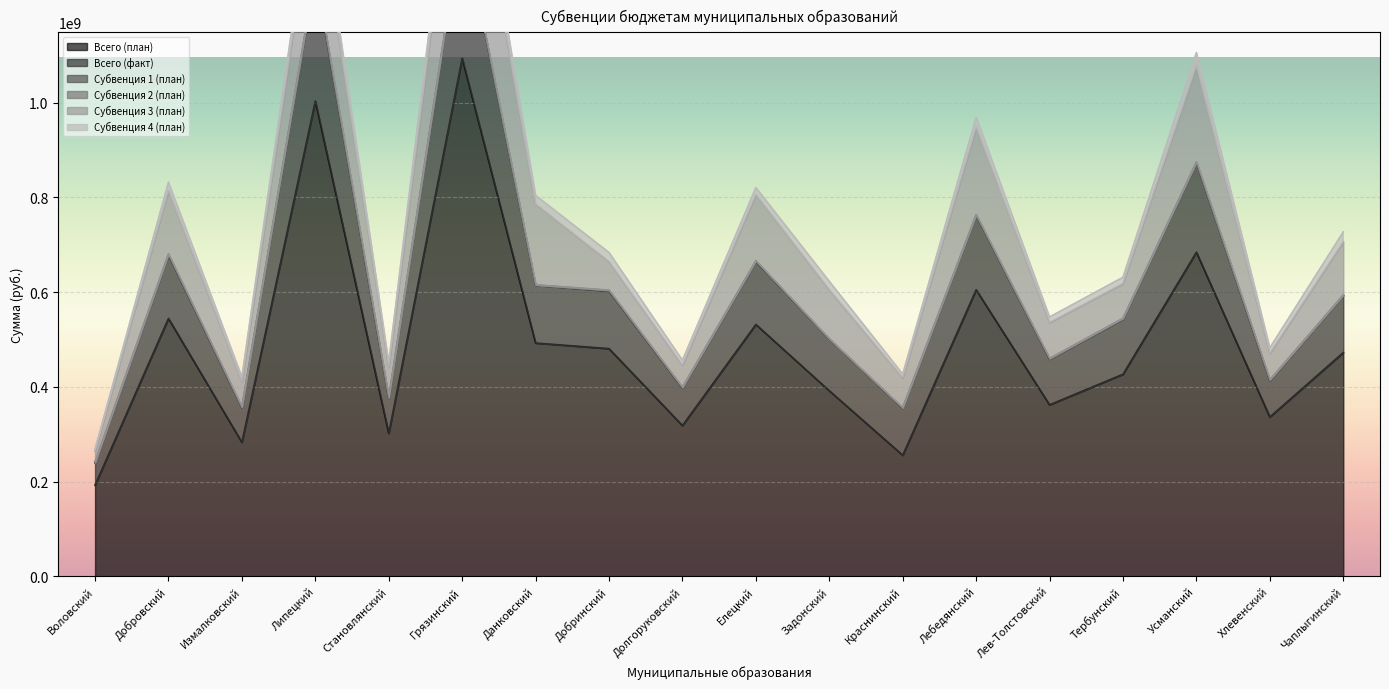

Does the chart display data point markers on the line(s)?

No